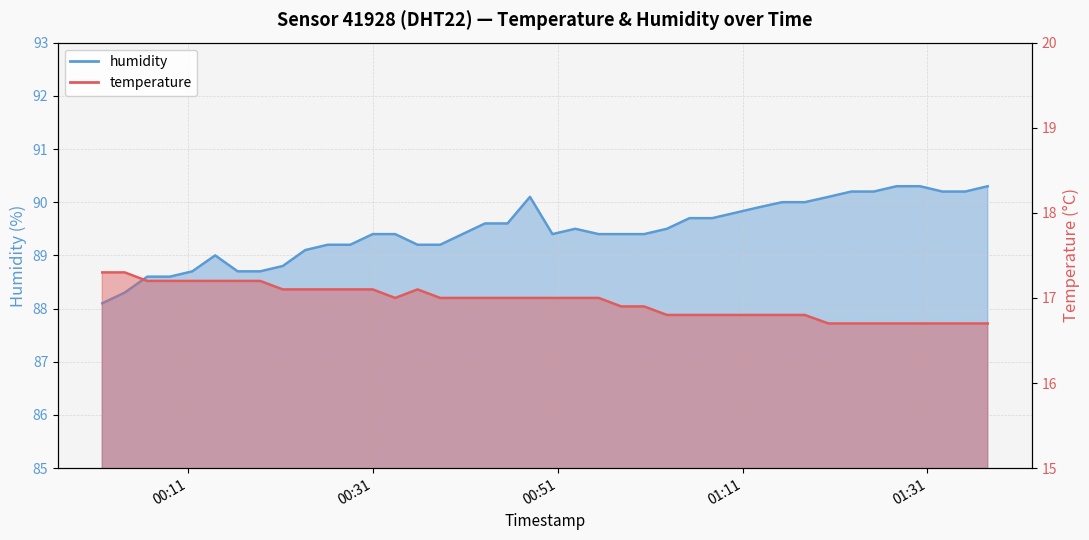

What is the sum of all temperature values?

678.4